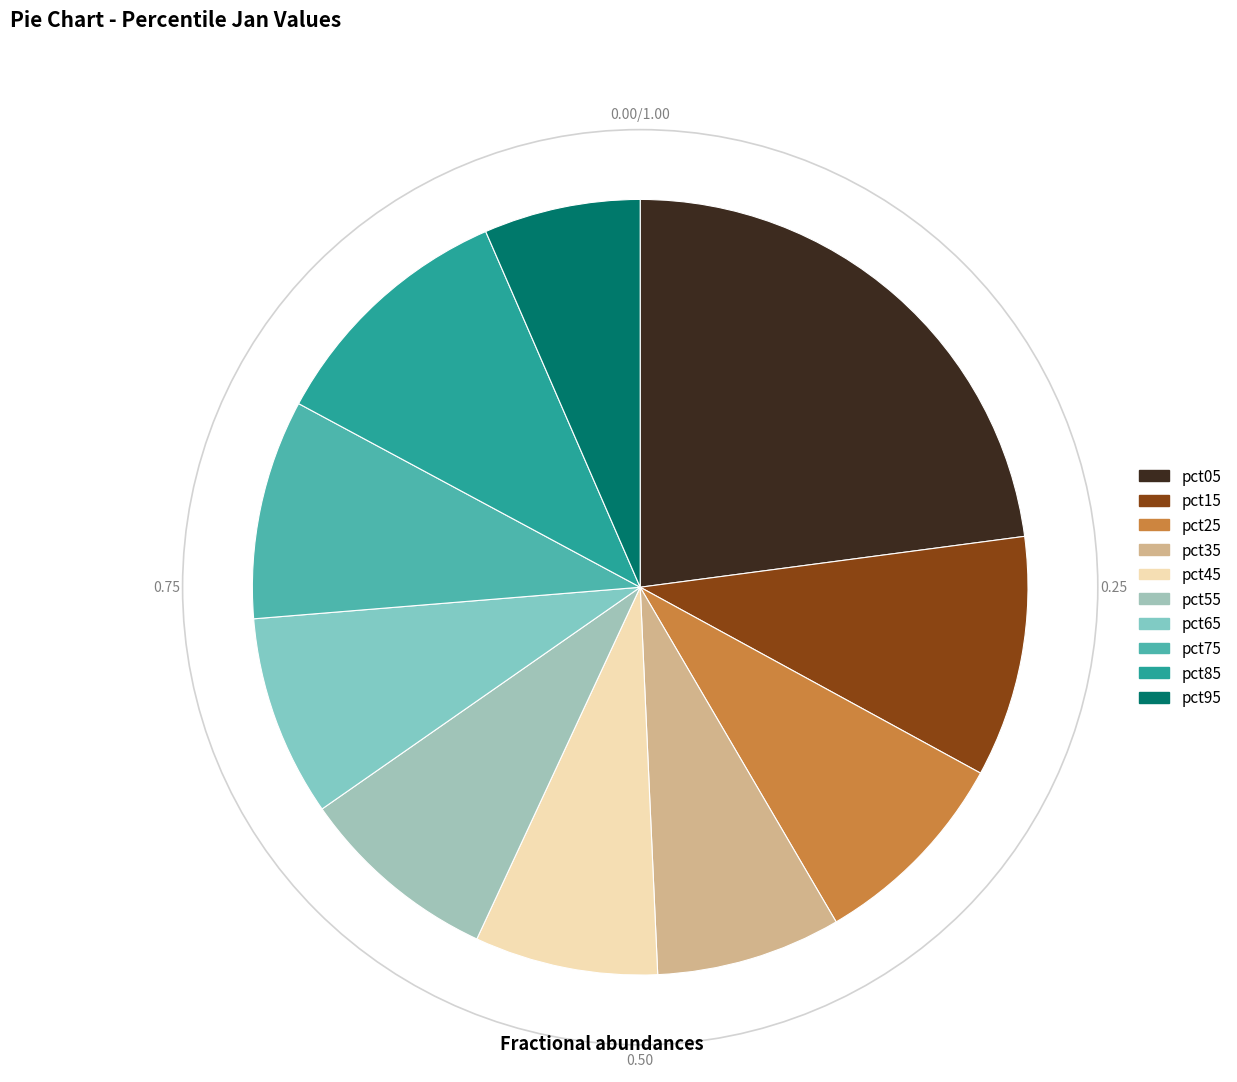

How many segments does this pie chart have?

10